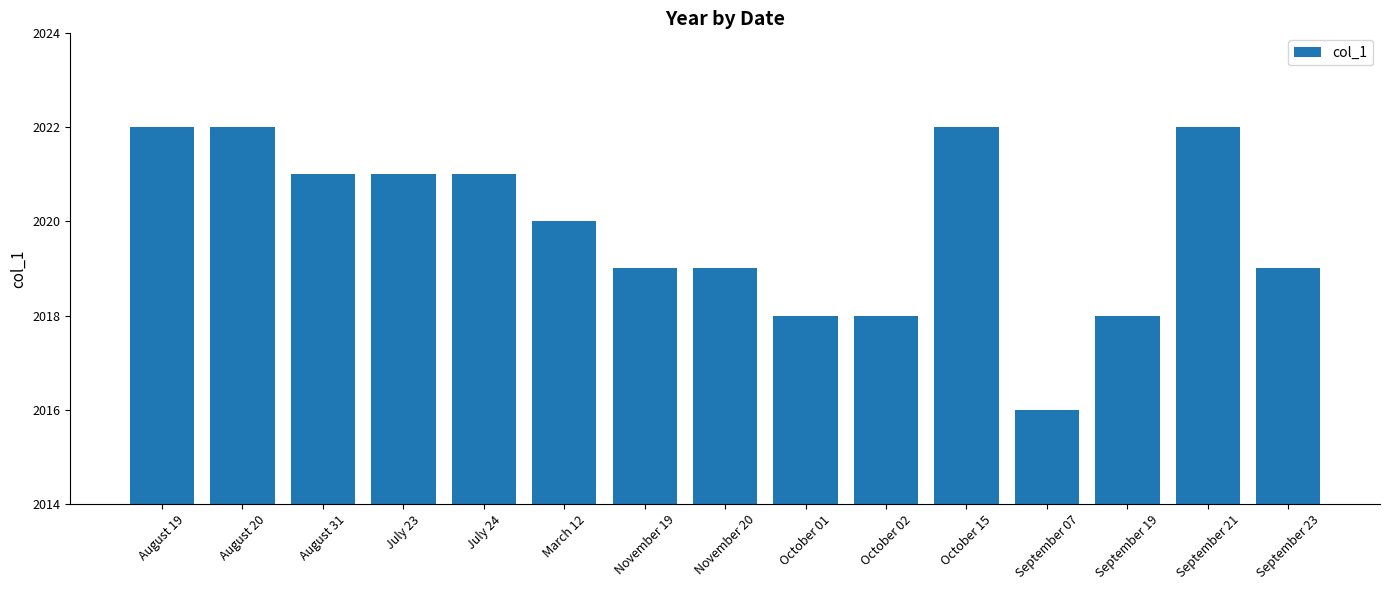

The chart shows a value of 1363 at September 21. True or false?

False